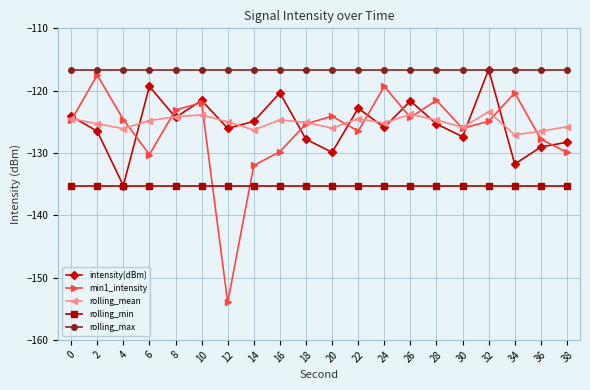

Between 6 and 24, which series saw the biggest shift?

min1_intensity